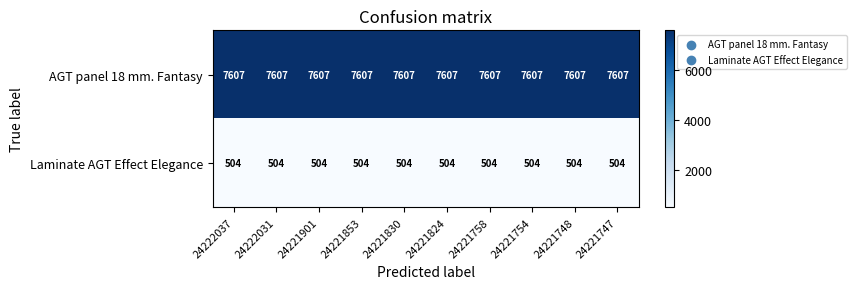

What is the difference between the highest and lowest values at 24221754?

7103